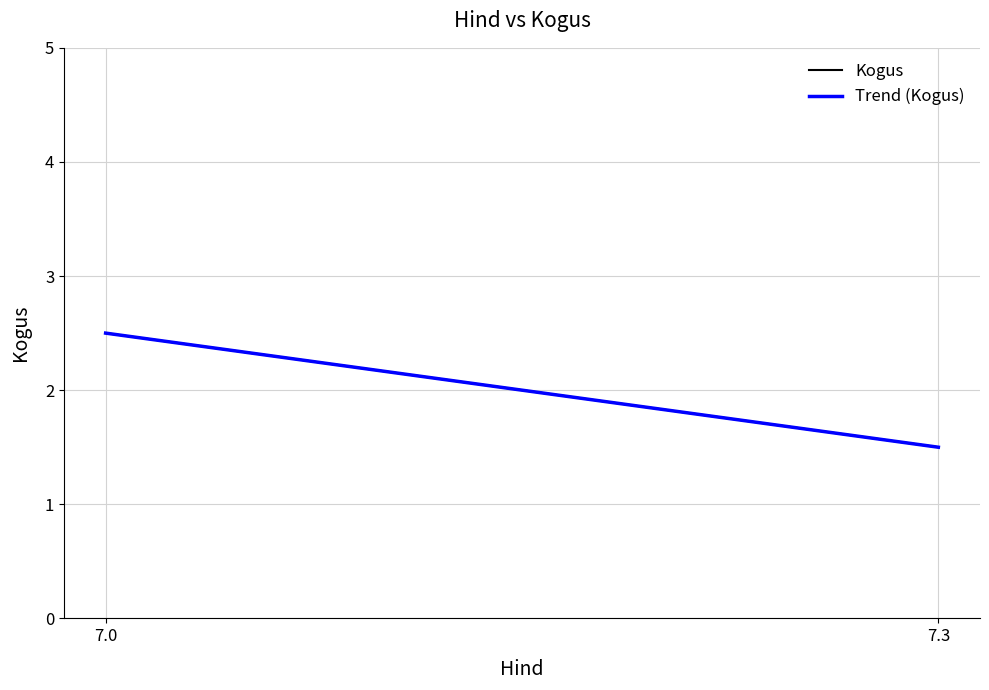

What is the value of the Trend (Kogus) point at the 2nd from the left?

1.5